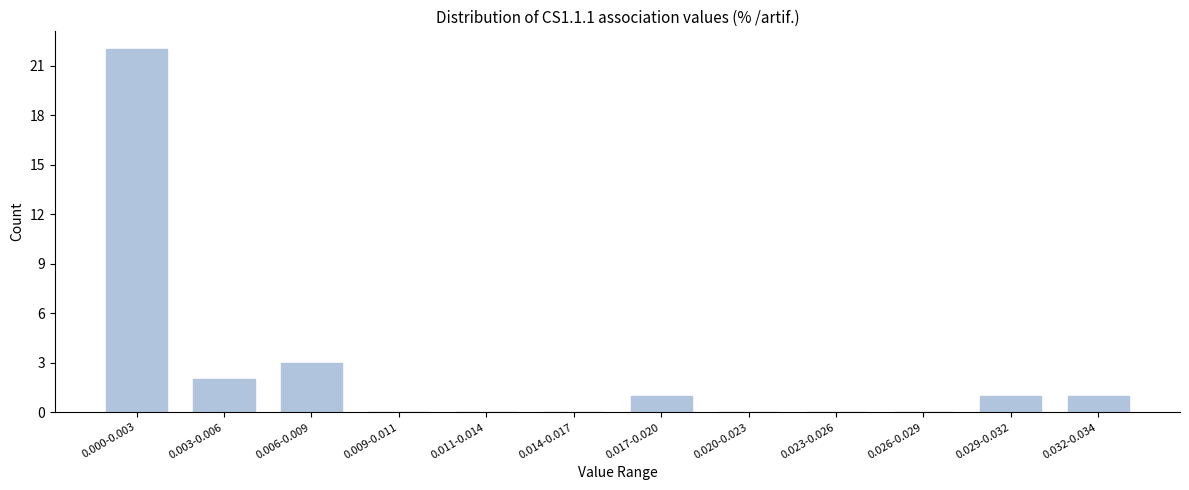

Reading right to left, list all the values displayed in this chart.

0.032-0.034=1	0.029-0.032=1	0.026-0.029=0	0.023-0.026=0	0.020-0.023=0	0.017-0.020=1	0.014-0.017=0	0.011-0.014=0	0.009-0.011=0	0.006-0.009=3	0.003-0.006=2	0.000-0.003=22